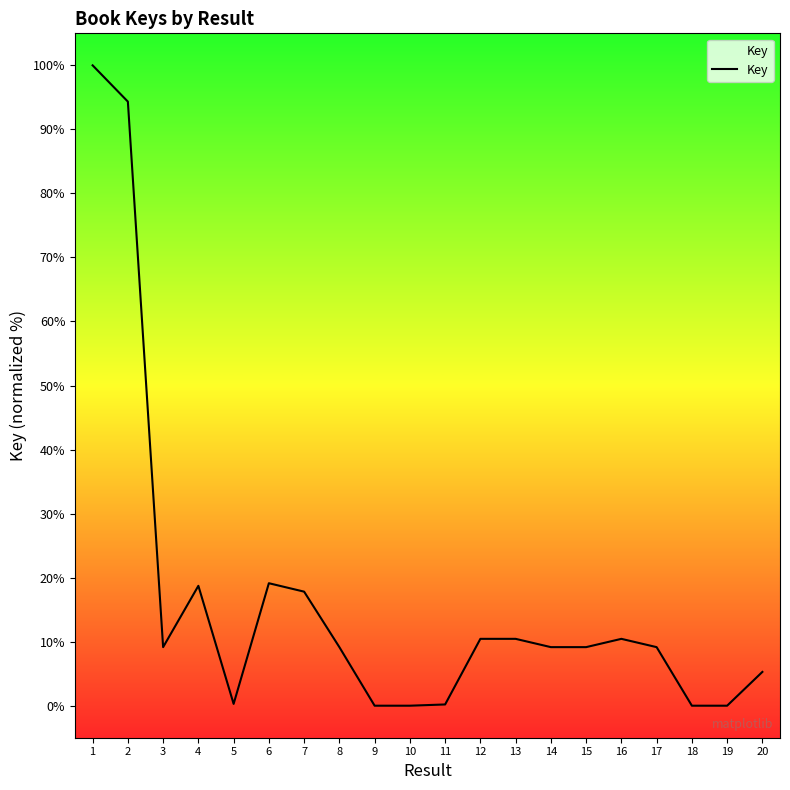

What is the difference between the values at 13 and 2?

83.9